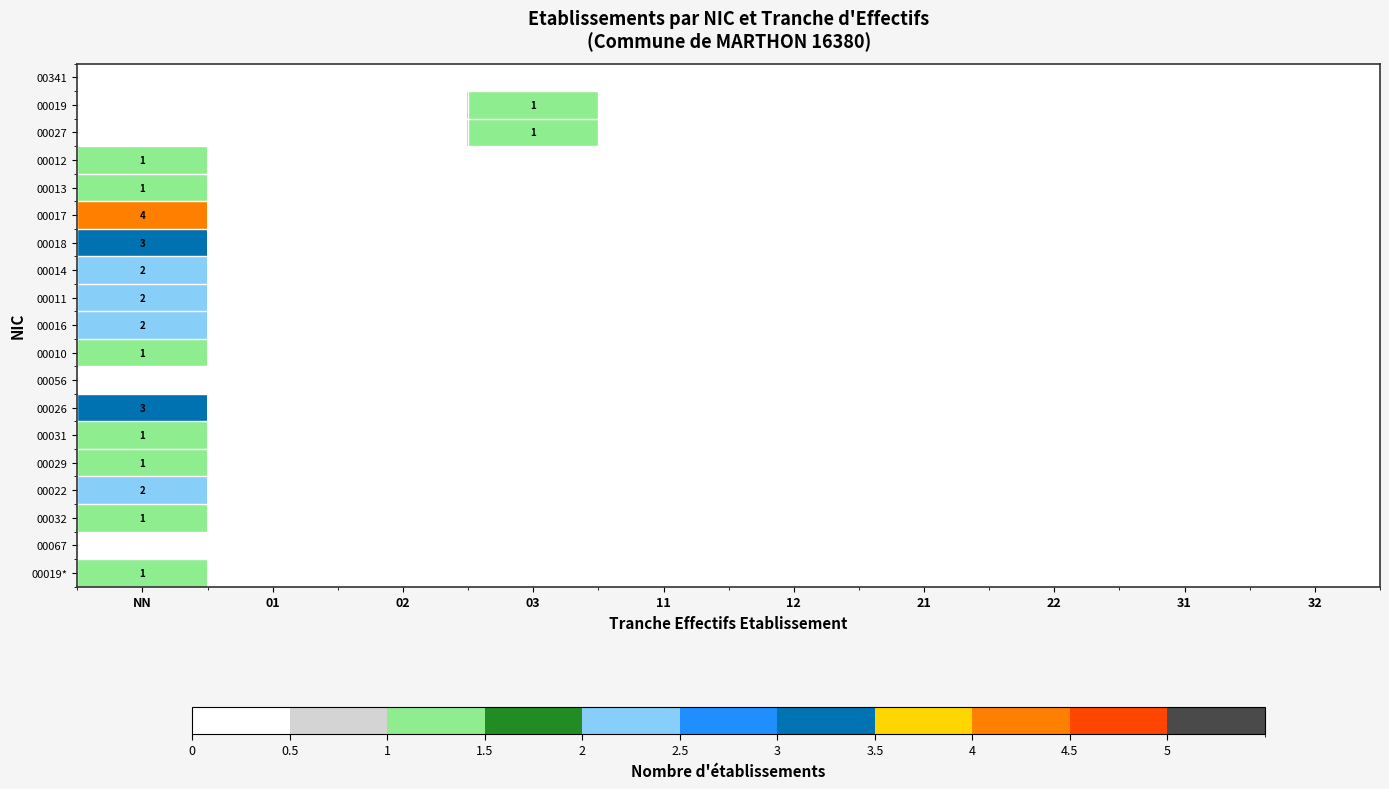

The 00022 series shows 2 at NN. True or false?

True